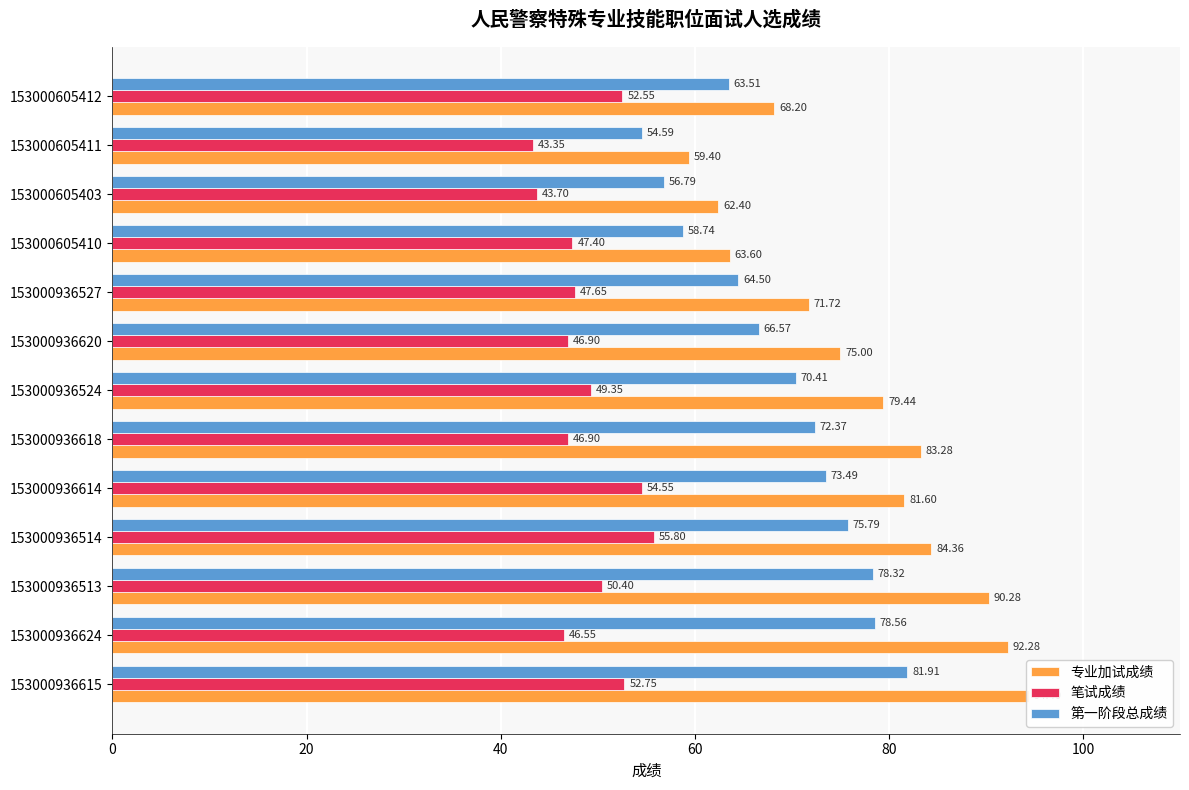

Which series changed the most between 153000936624 and 153000936527?

专业加试成绩